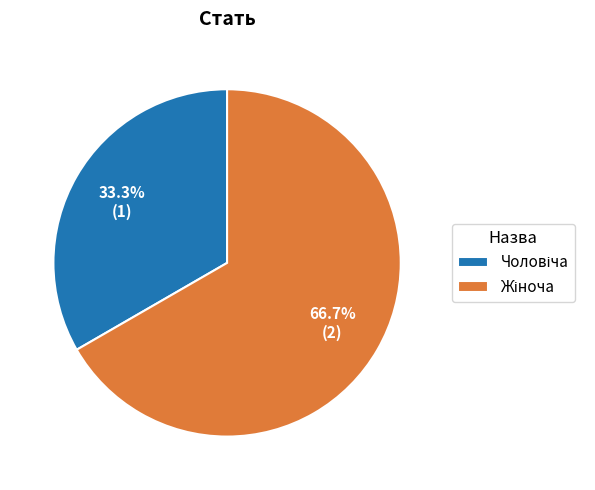

Is there a majority slice in this chart?

Yes